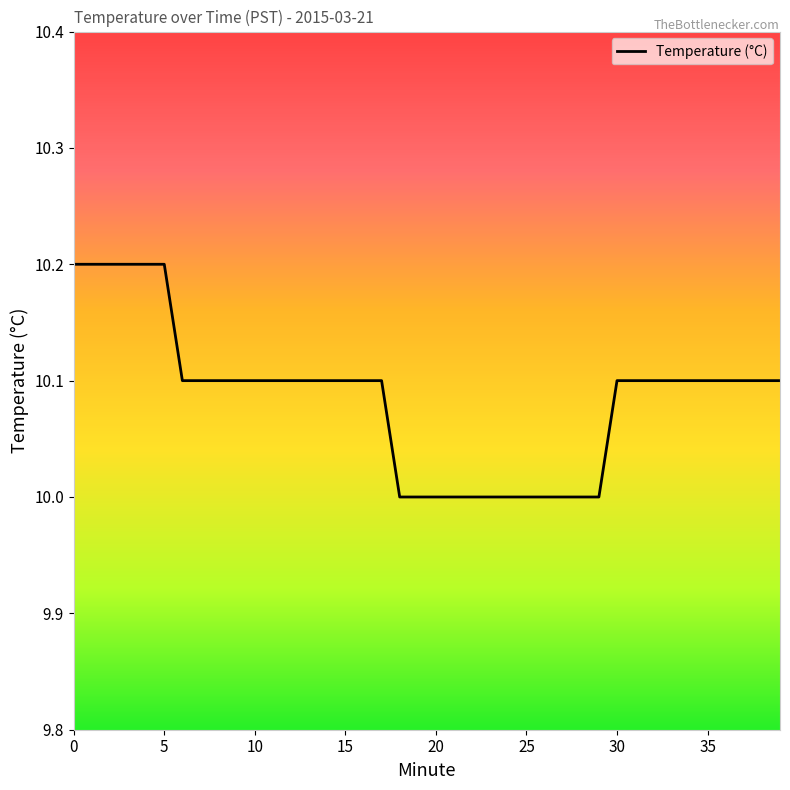

What is the greatest value displayed?

10.2